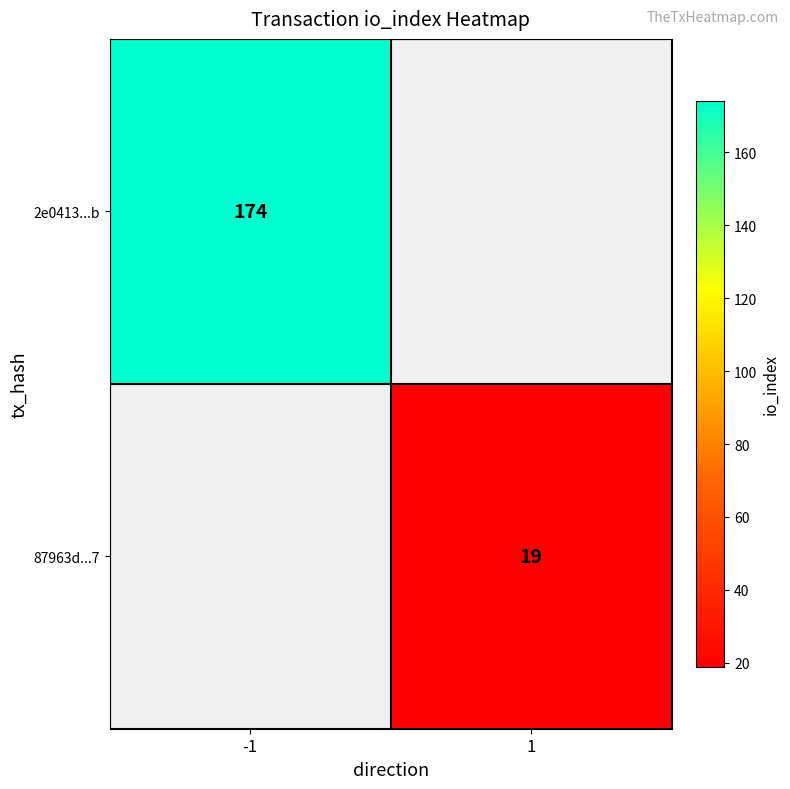

How many distinct data groups are displayed?

2